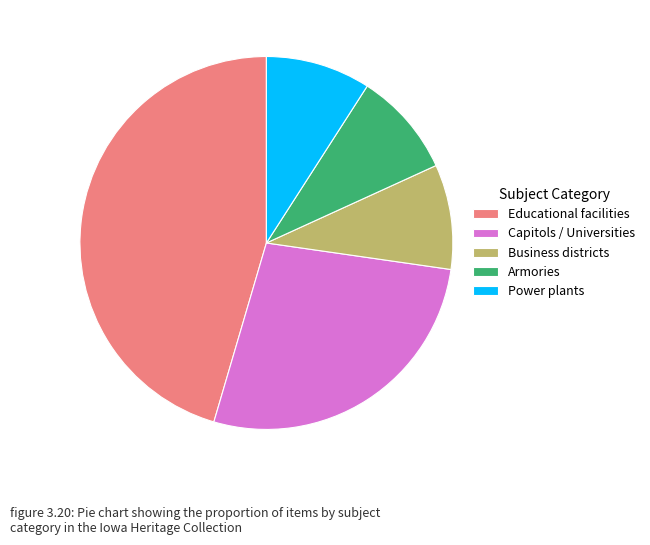

What is the ratio of the value at Educational facilities to the value at Capitols / Universities?

1.7